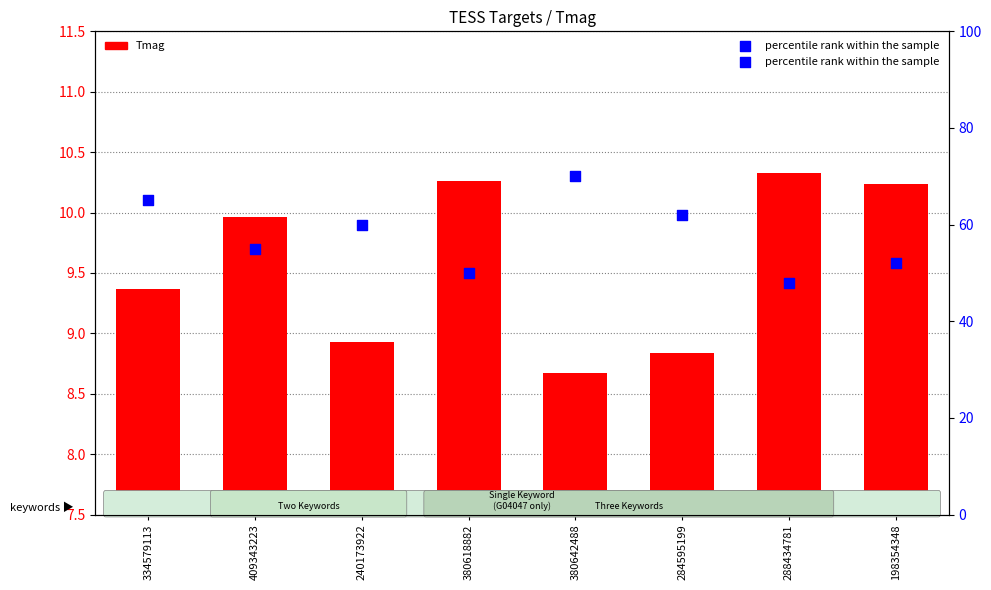

What are all the series names shown in the legend?

Tmag, percentile rank within the sample